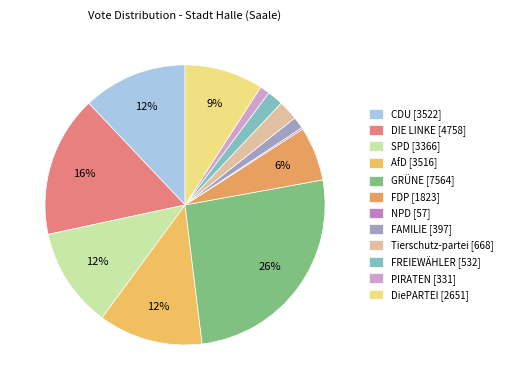

To the nearest percent, what is the average slice percentage?

8%